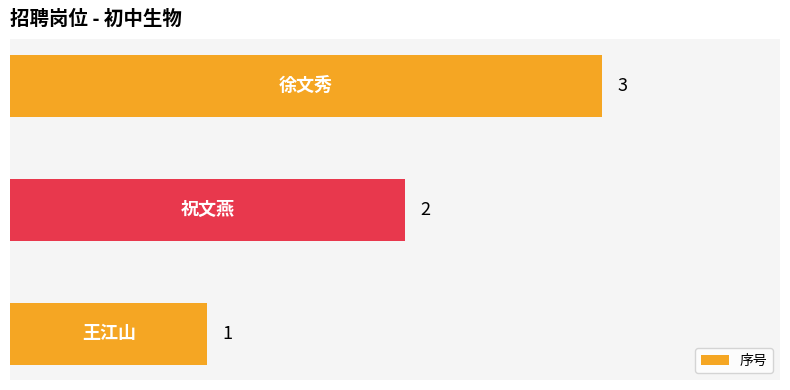

What is the greatest value displayed?

3